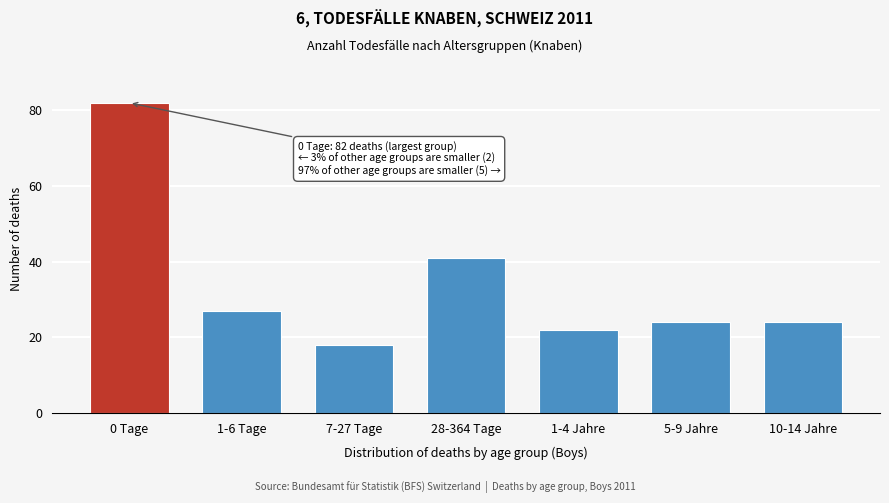

Reading right to left, extract all data points from this chart.

10-14 Jahre=24	5-9 Jahre=24	1-4 Jahre=22	28-364 Tage=41	7-27 Tage=18	1-6 Tage=27	0 Tage=82